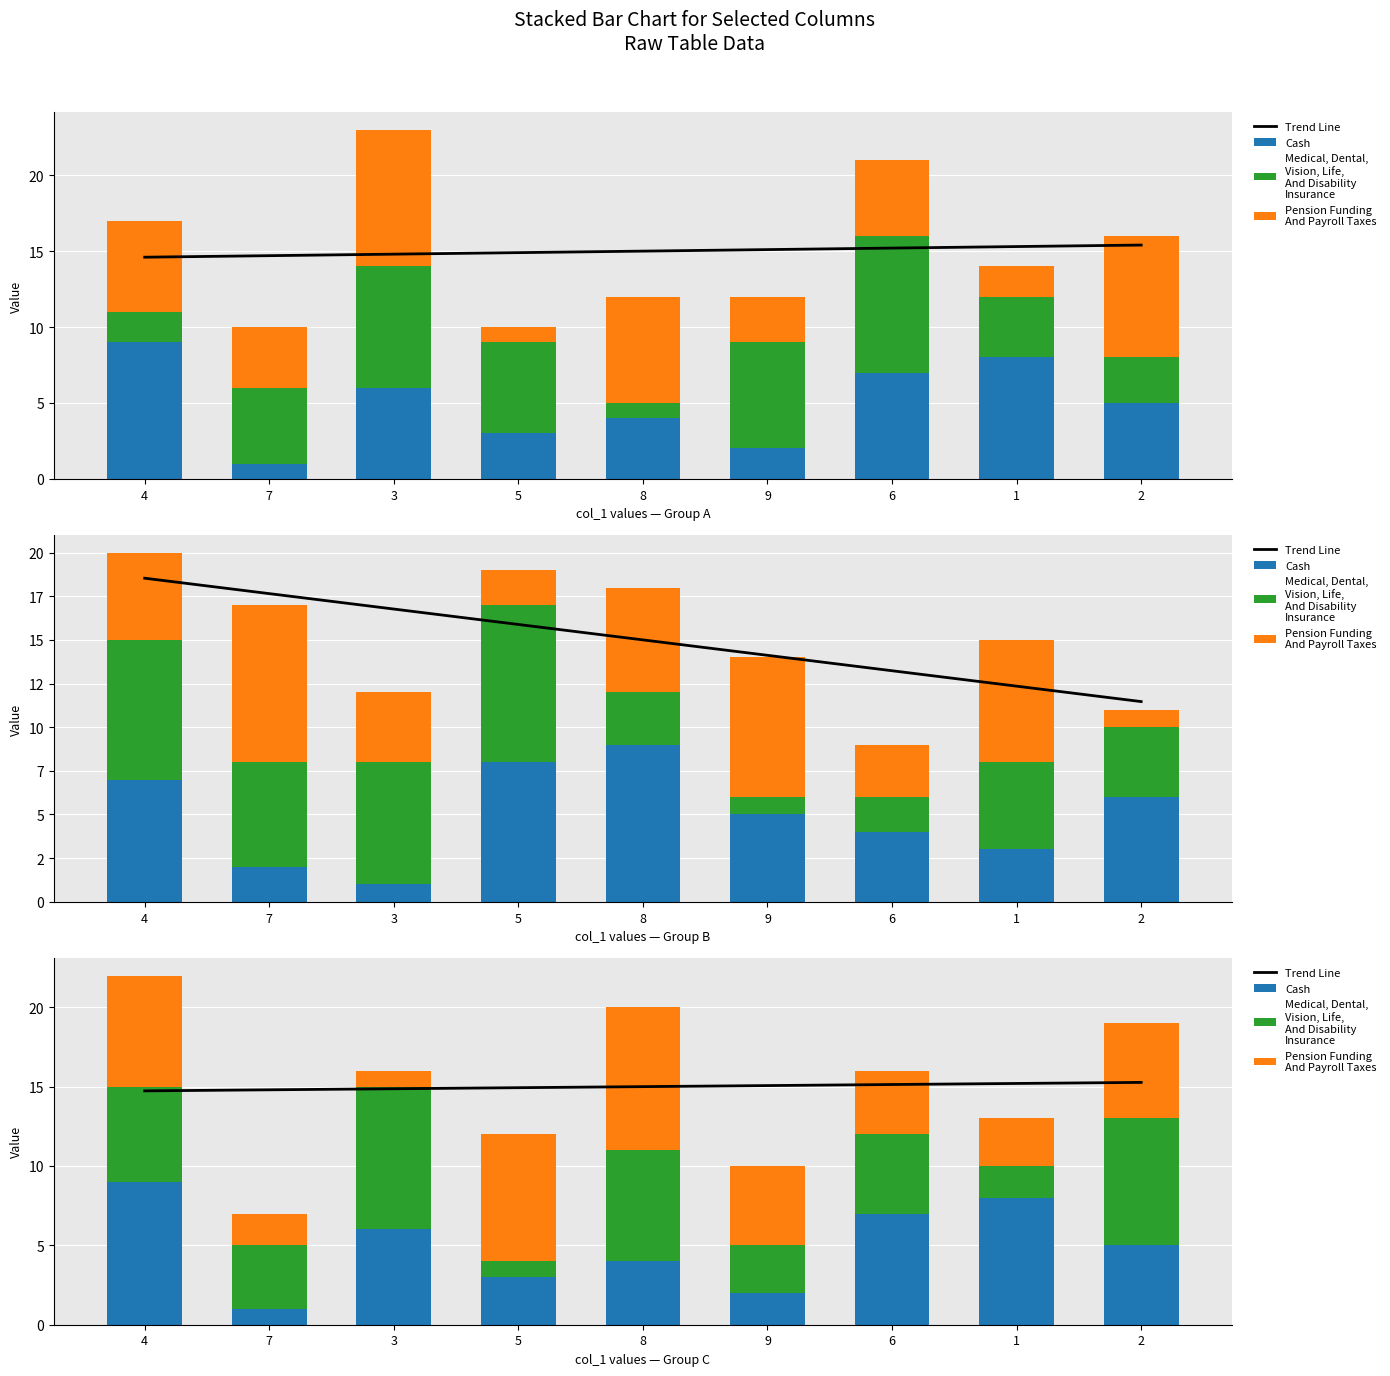

List the series in order of their peak value, lowest first.

Cash, Medical, Dental,
Vision, Life,
And Disability
Insurance, Pension Funding
And Payroll Taxes, Trend Line